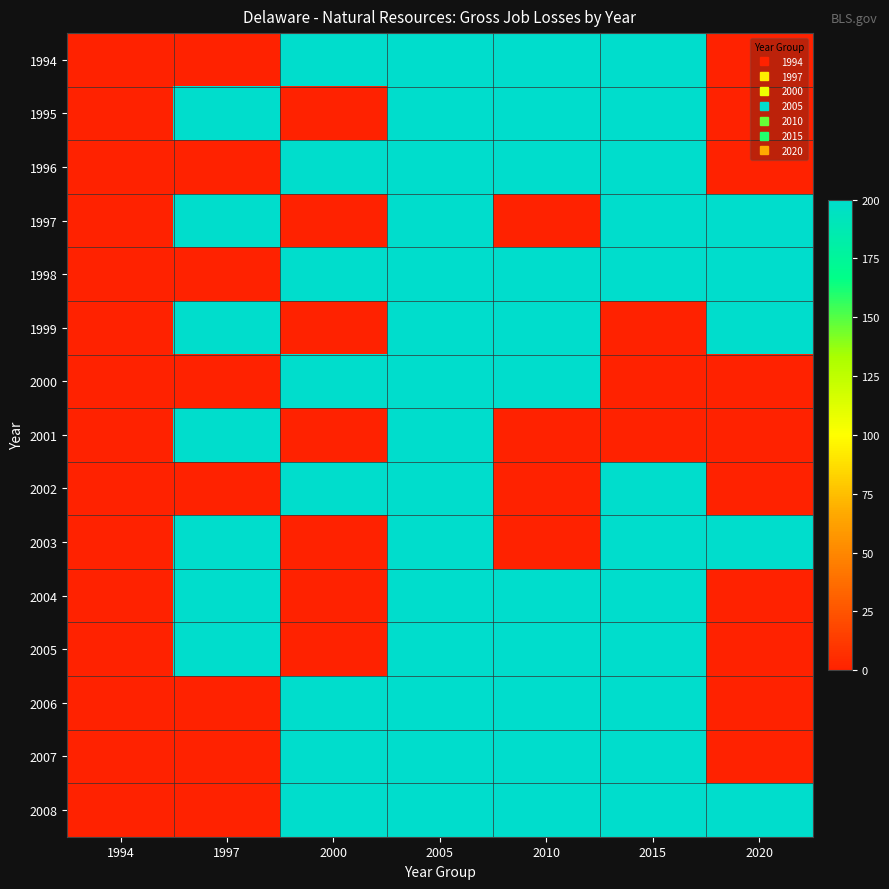

What is the total value across all series at 2020?

1000